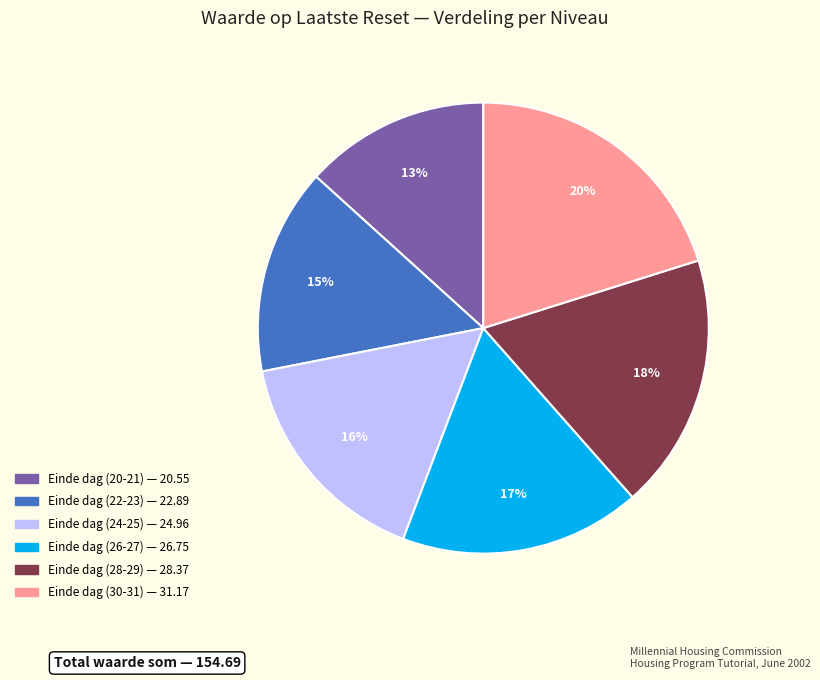

Do Einde dag (30-31) and Einde dag (28-29) together represent more than half of the pie?

No